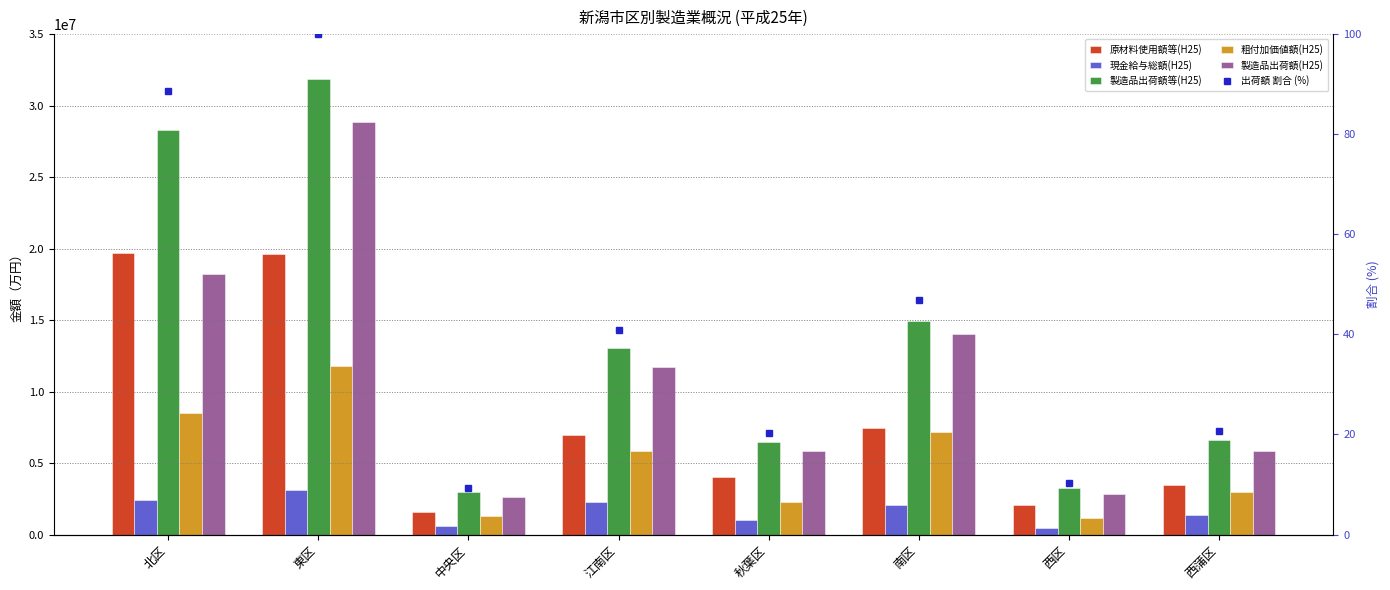

What is the total value across all series at 中央区?

9084028.3